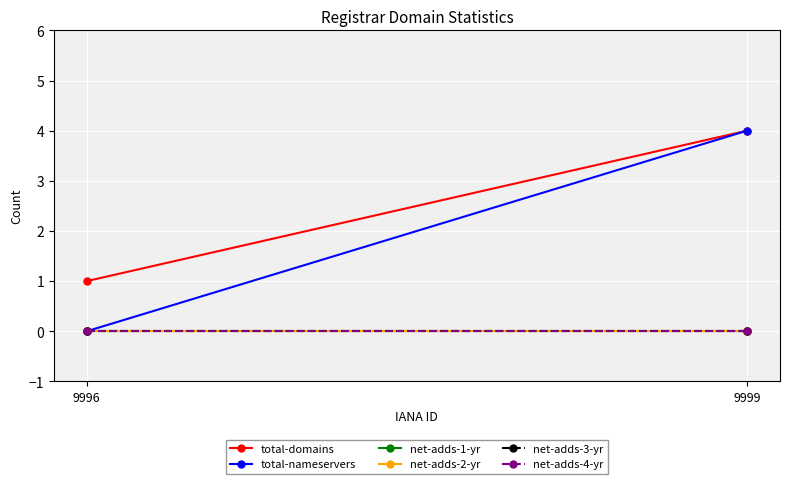

True or false: net-adds-2-yr has a value of 0 at 9996.

True